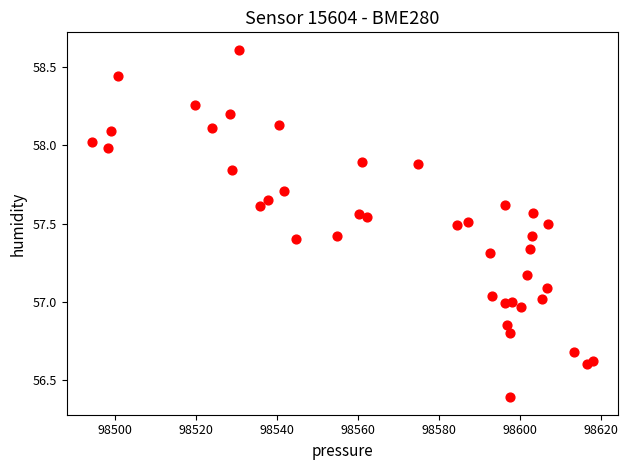

What is the range of Y values (max minus min)?

2.2